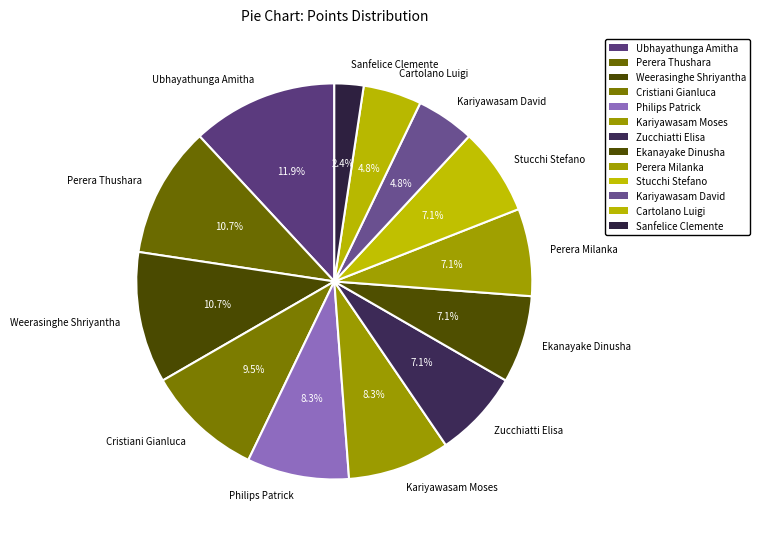

True or false: Sanfelice Clemente accounts for 2% of the total.

True